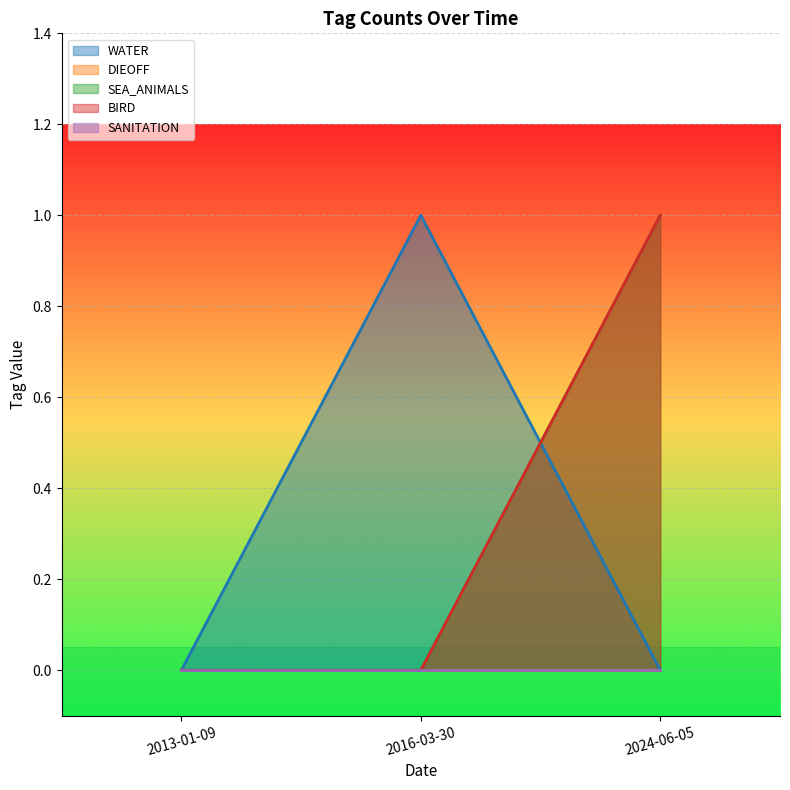

What position from the left is 2016-03-30?

2